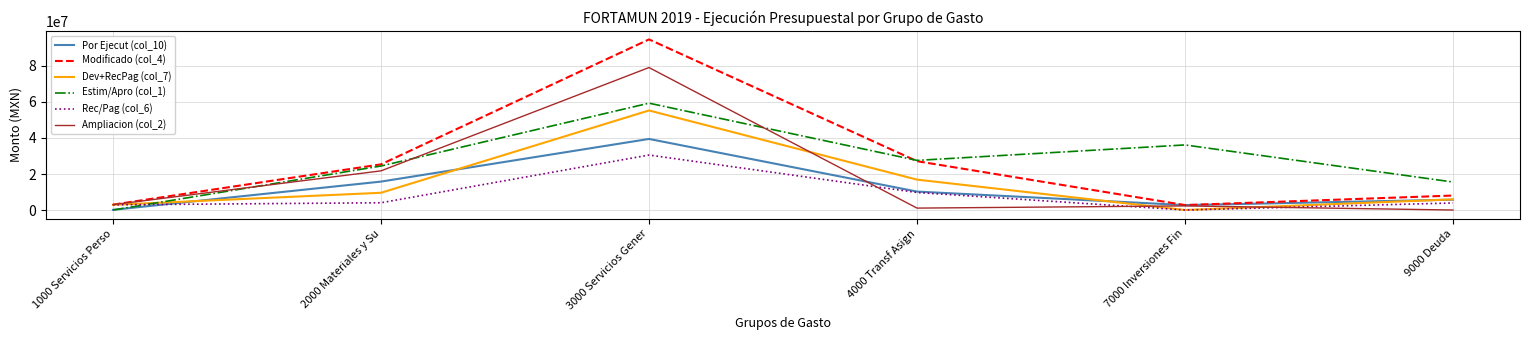

How many distinct data groups are displayed?

6